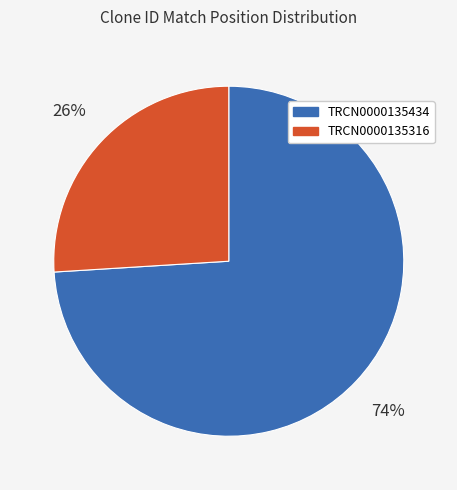

Is there any slice that represents more than half of the pie?

Yes